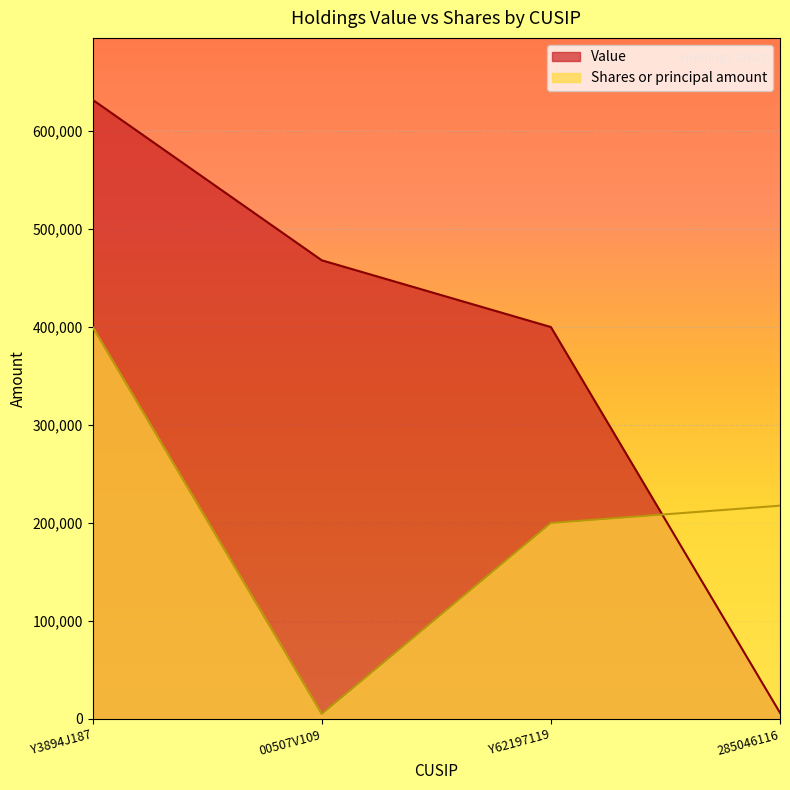

At which label is Value closest to 319096?

Y62197119